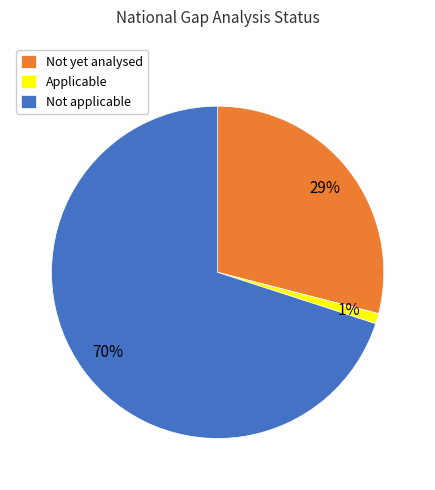

Which slice is the smallest?

Applicable